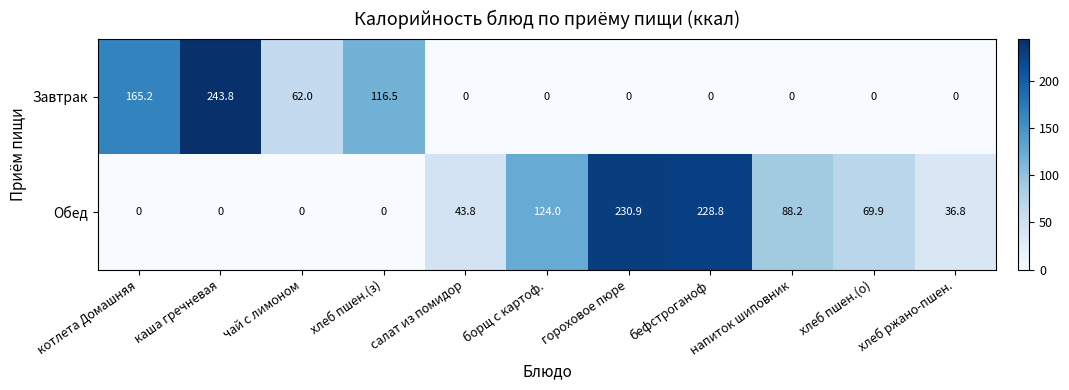

Which category has the highest value in the Завтрак series?

каша гречневая